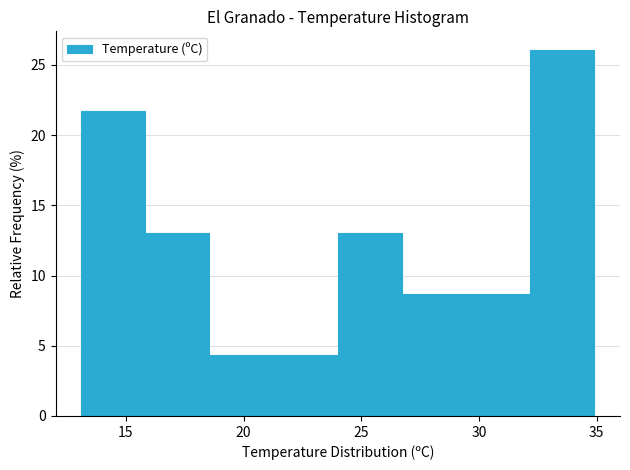

Over which range of the x-axis is the bar tallest?

32.0 to 35.0